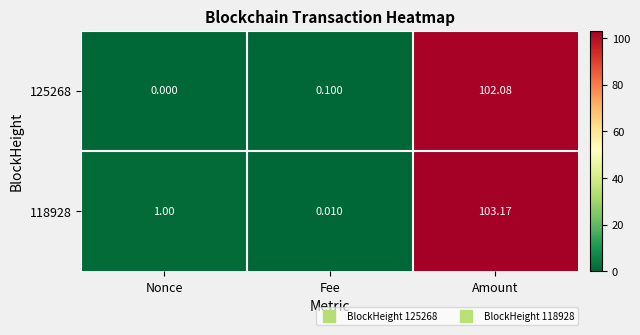

Where is 125268 nearest to the value 51?

Fee